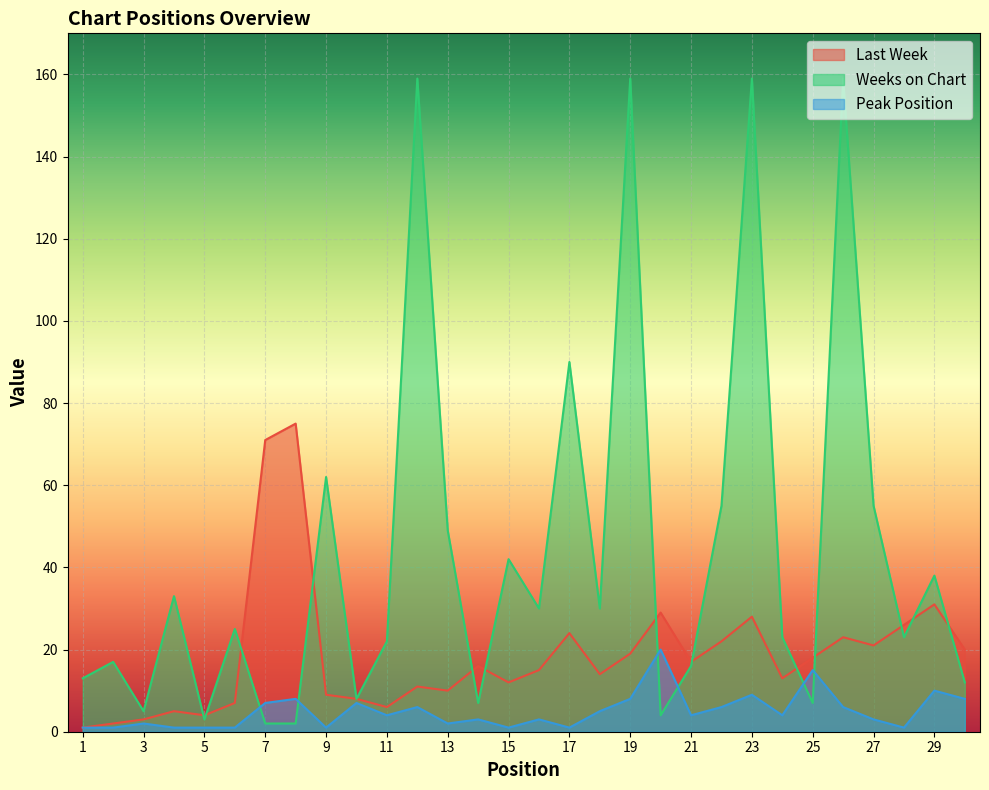

True or false: Last Week has a value of 27 at 19.

False